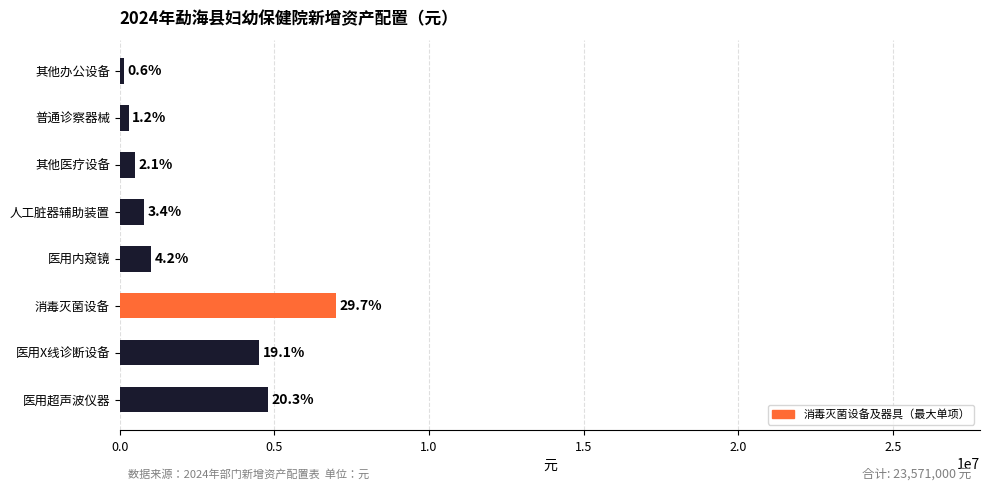

What is the smallest value displayed?

136000